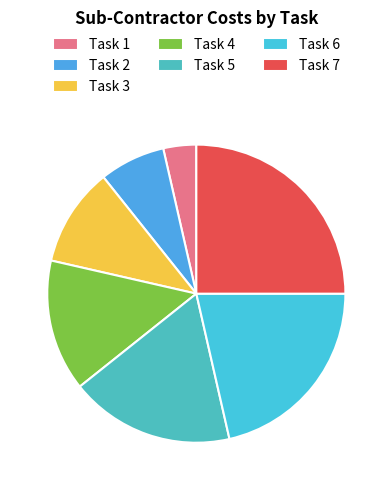

Is Task 6 the majority of the pie?

No